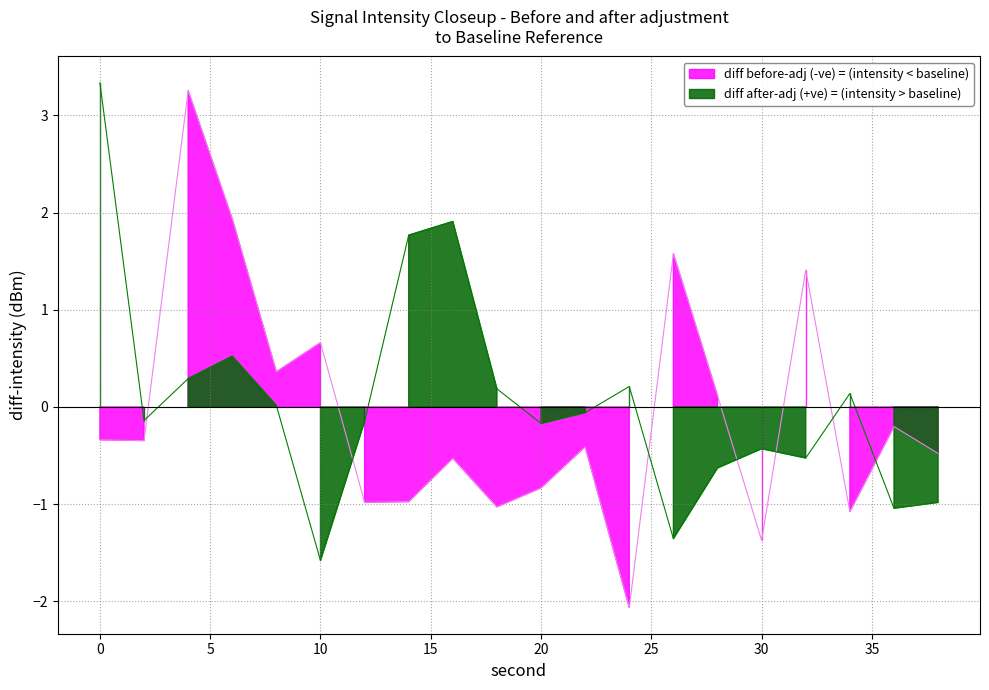

How many data points does each series have?

20